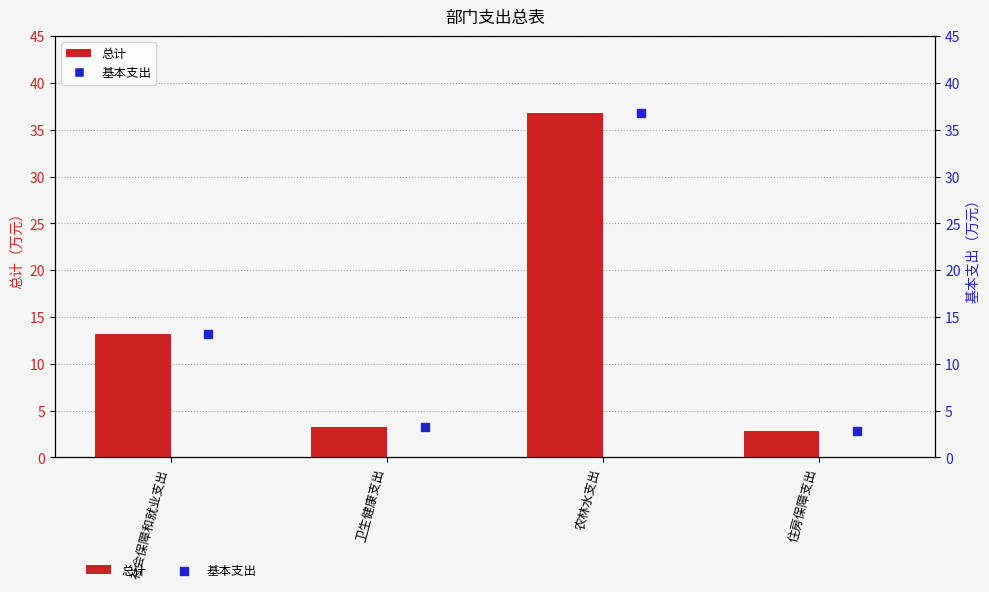

At how many categories does at least one series exceed 20?

1